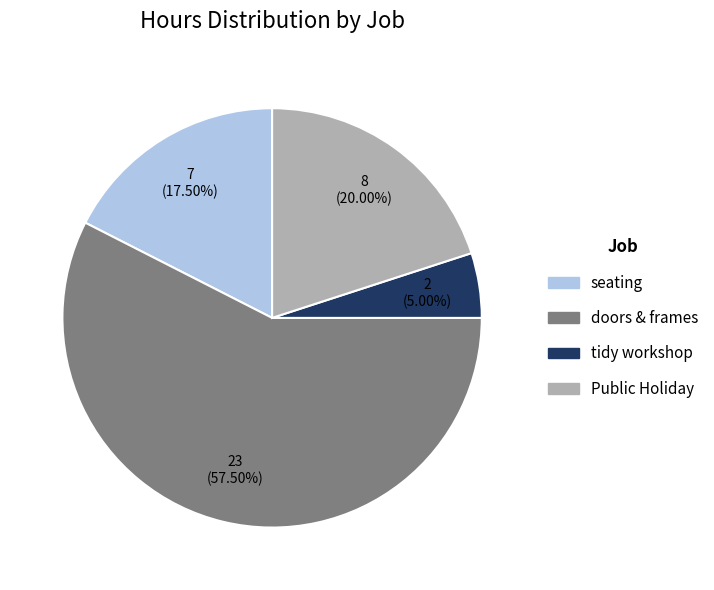

To the nearest percent, what is the difference between the seating and doors & frames slice percentages?

40%